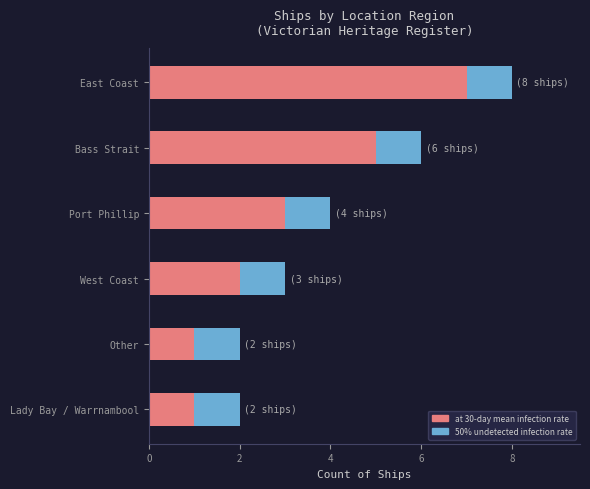

At which category is the sum across all series the highest?

East Coast